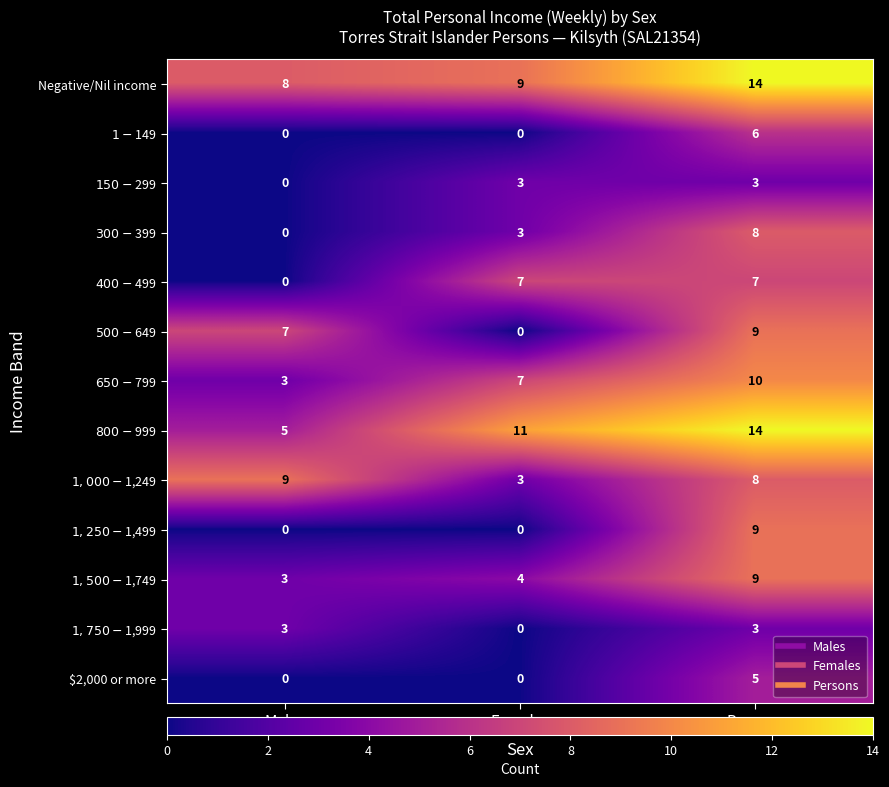

What is the difference between the highest and lowest values at Females?

11